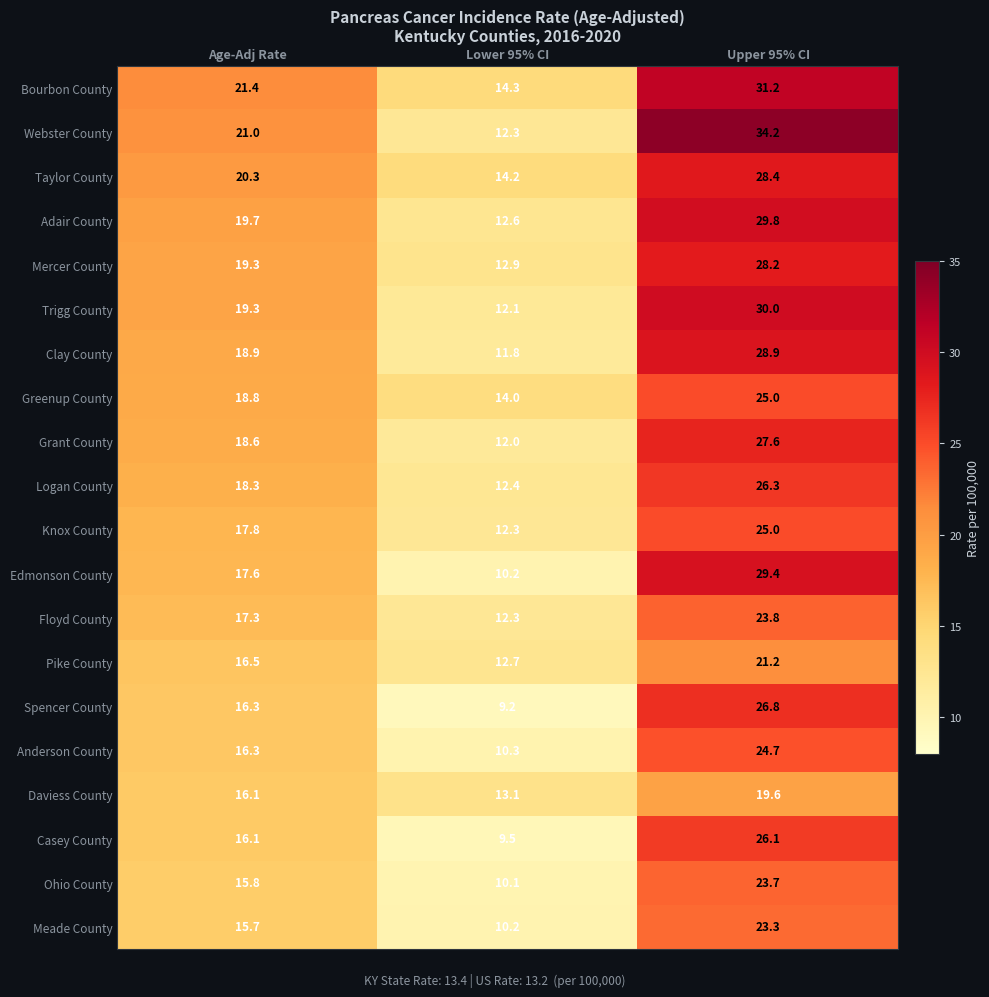

Which category has the lowest value in the Pike County series?

Lower 95% CI